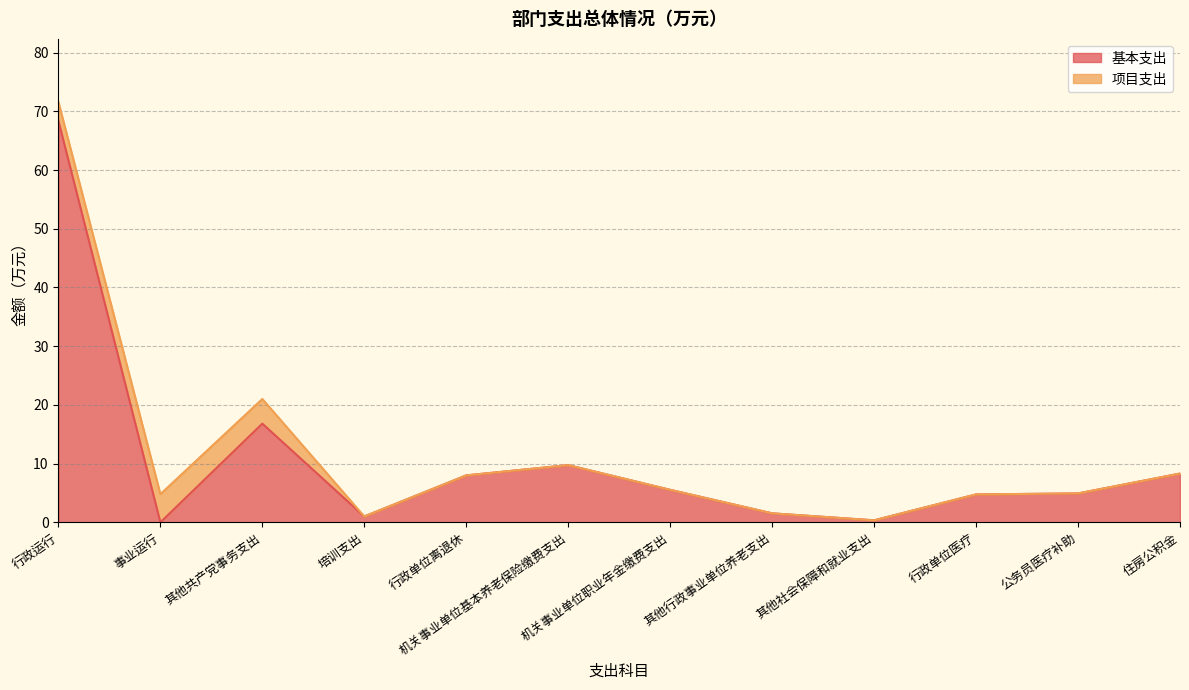

Which label corresponds to the largest value in the chart?

行政运行